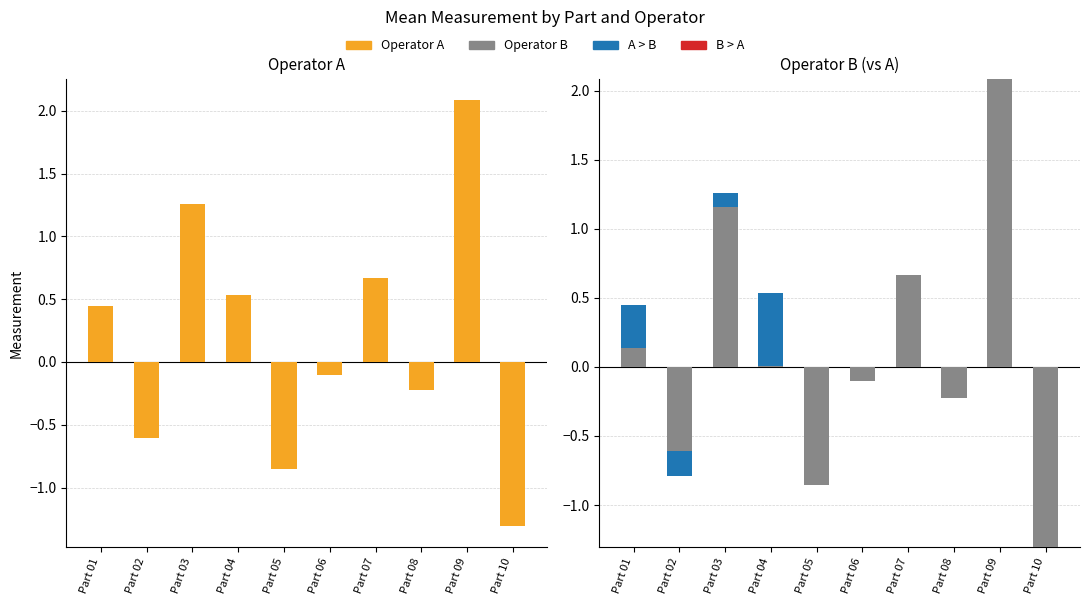

How many series are shown in this chart?

4